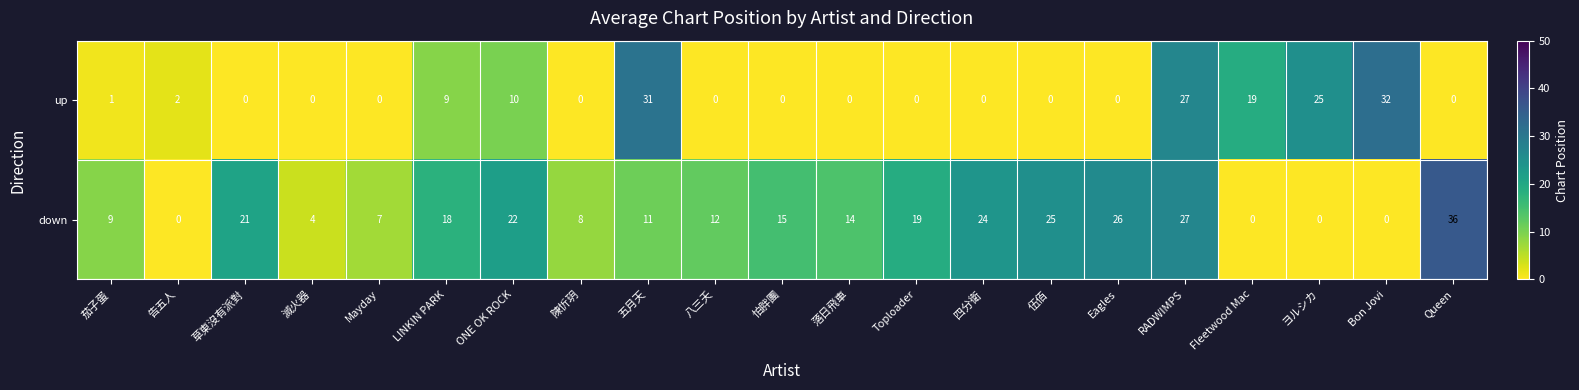

List the series in order of their peak value, lowest first.

up, down